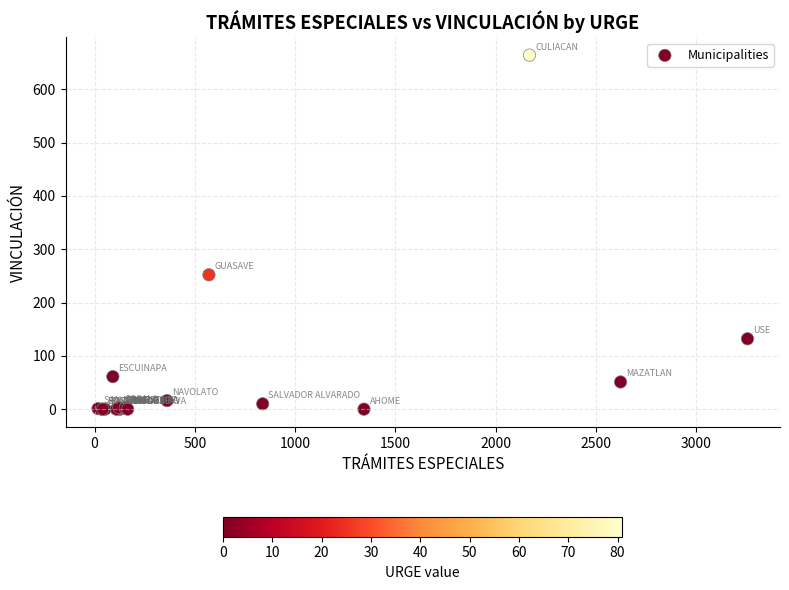

What Y value in the scatter plot is closest to 332?

252